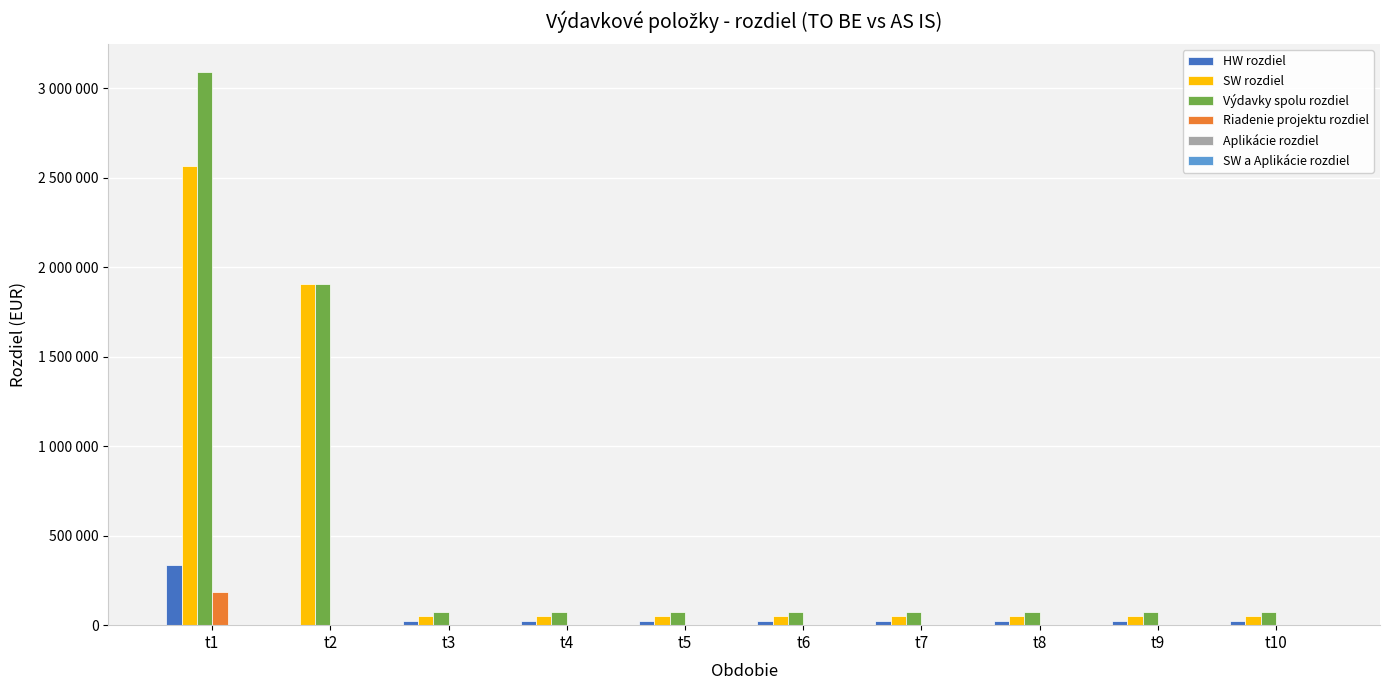

Which series has the largest total across all categories?

Výdavky spolu rozdiel